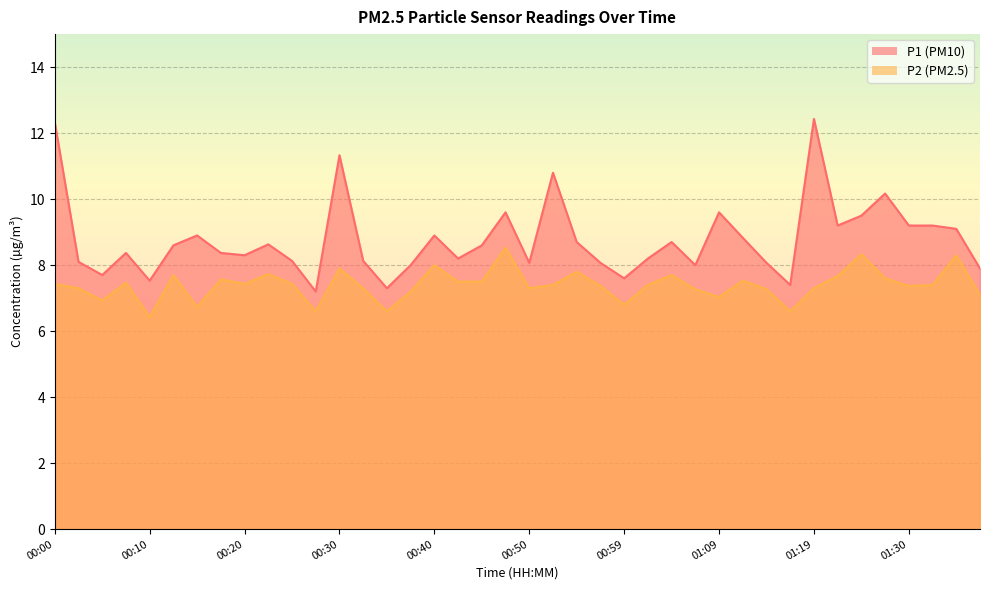

Between 01:02 and 00:52, which is larger?

00:52